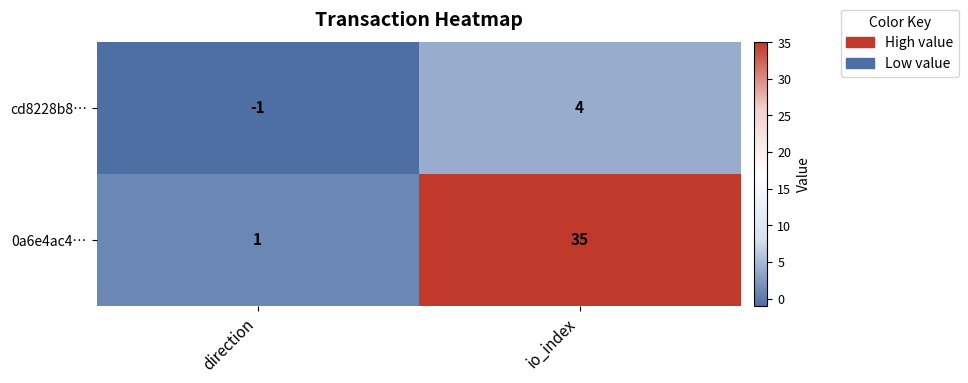

List the series in order of their peak value, lowest first.

cd8228b8…, 0a6e4ac4…